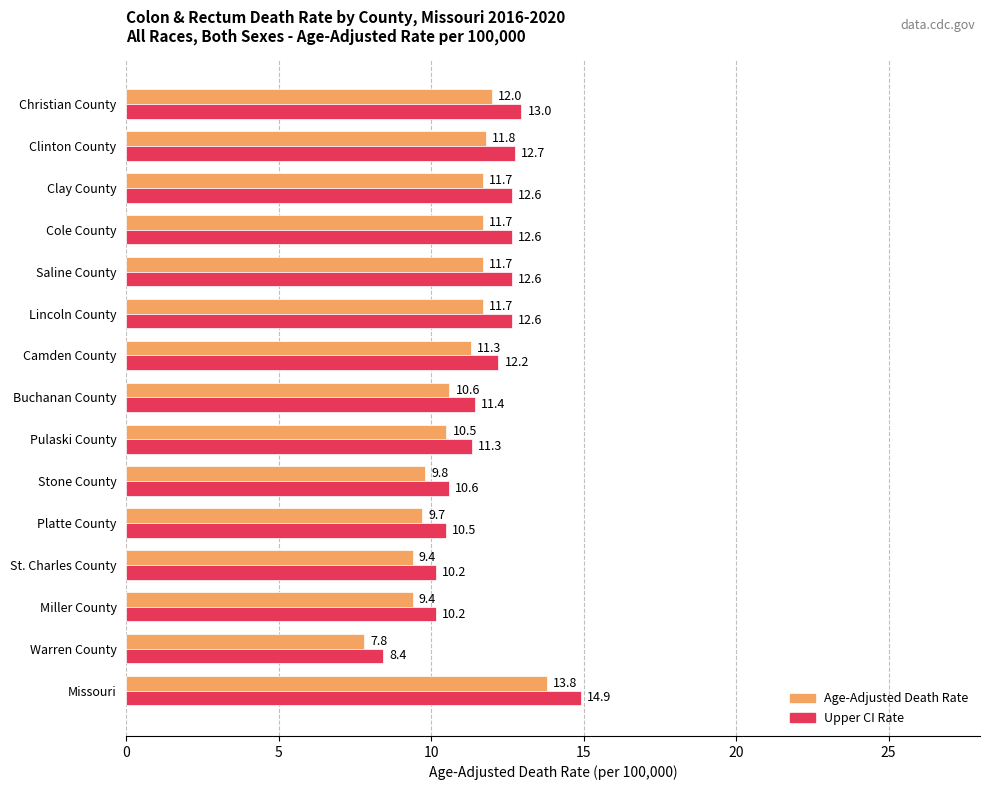

What is the greatest value displayed?

14.9